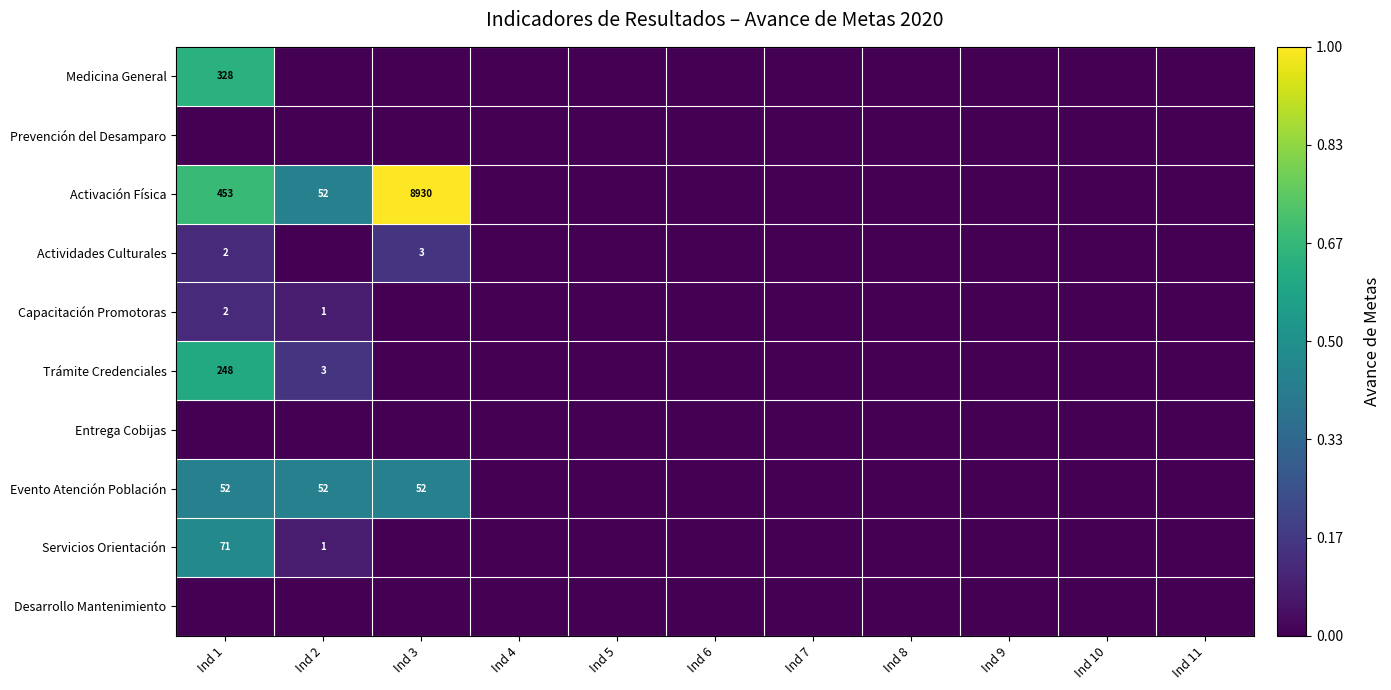

The Servicios Orientación series shows 0.0 at Ind 4. True or false?

True